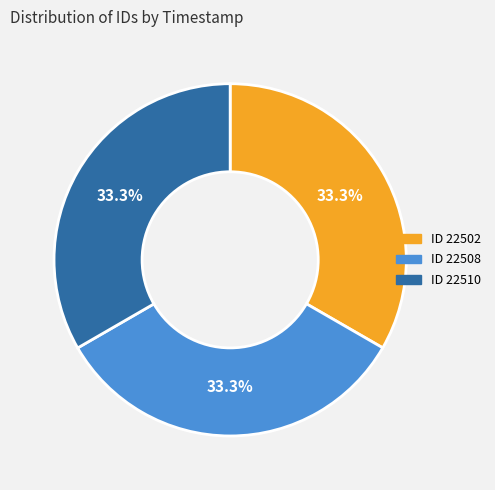

Is there a majority slice in this chart?

No